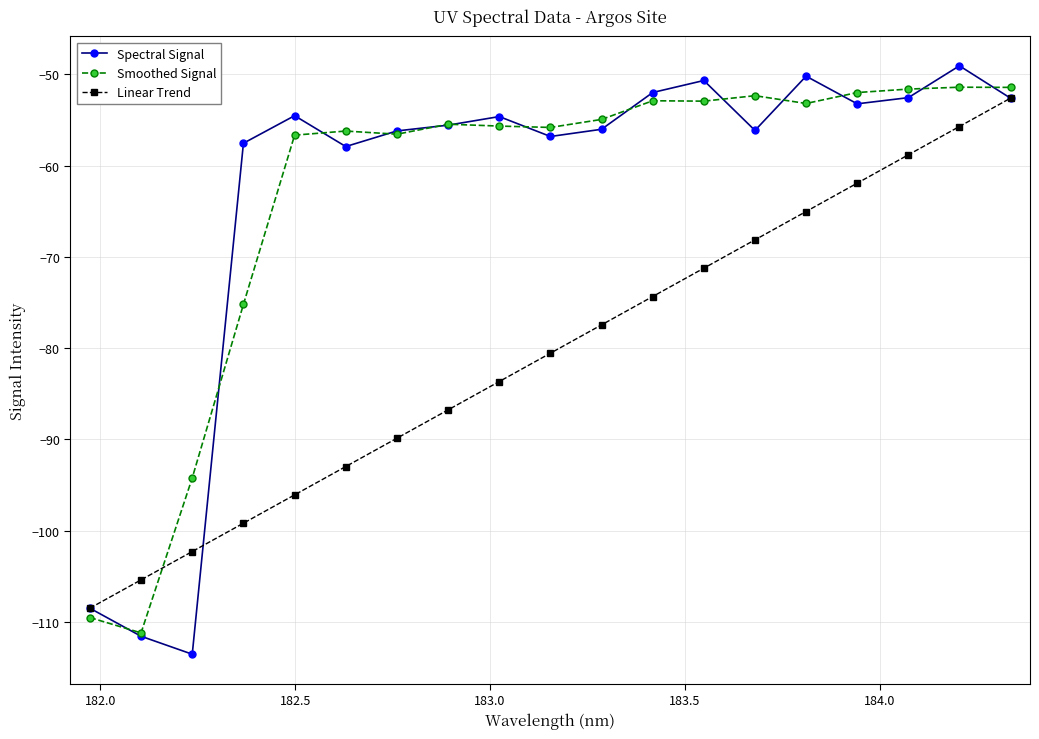

True or false: Spectral Signal has more than 2 interior local peaks.

True